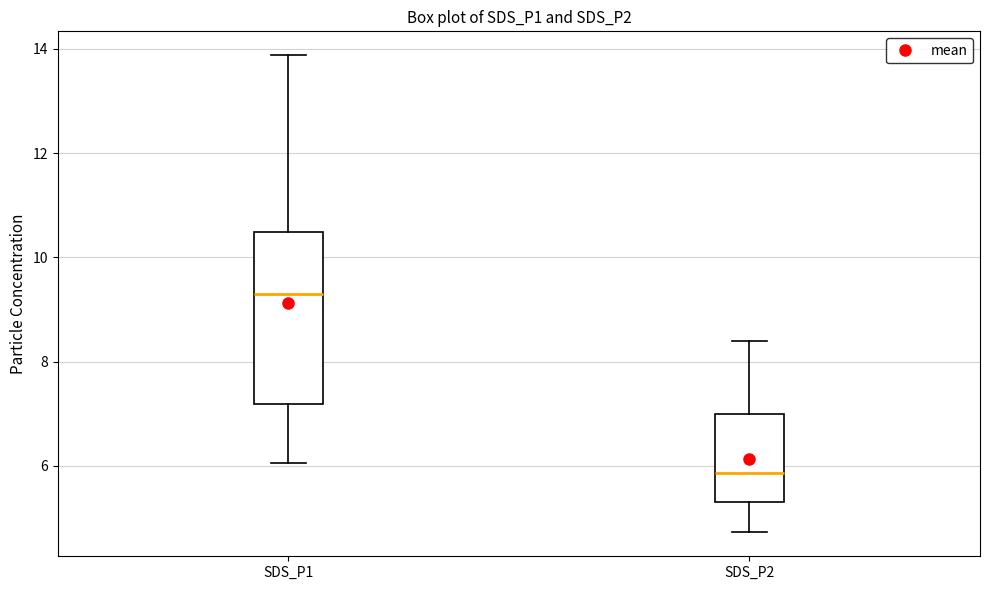

Reading left to right, read every box against the y-axis: the position of its median line, the range the box covers, and the ends of its whiskers. The values are not printed on the chart, so give them approximately, as read against the axis.

SDS_P1: median 9.4, box 7.2 to 10.4, whiskers 6.0 to 13.8
SDS_P2: median 5.8, box 5.4 to 7.0, whiskers 4.8 to 8.4